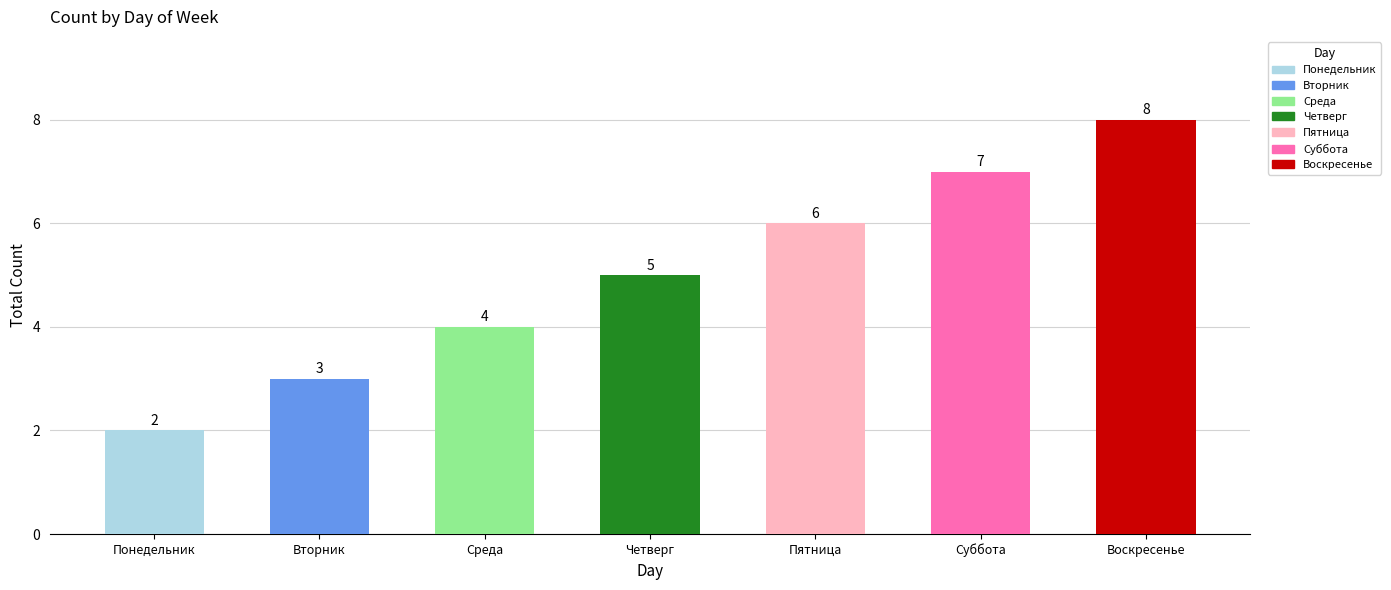

Are the bars grouped side by side (vs. stacked)?

No